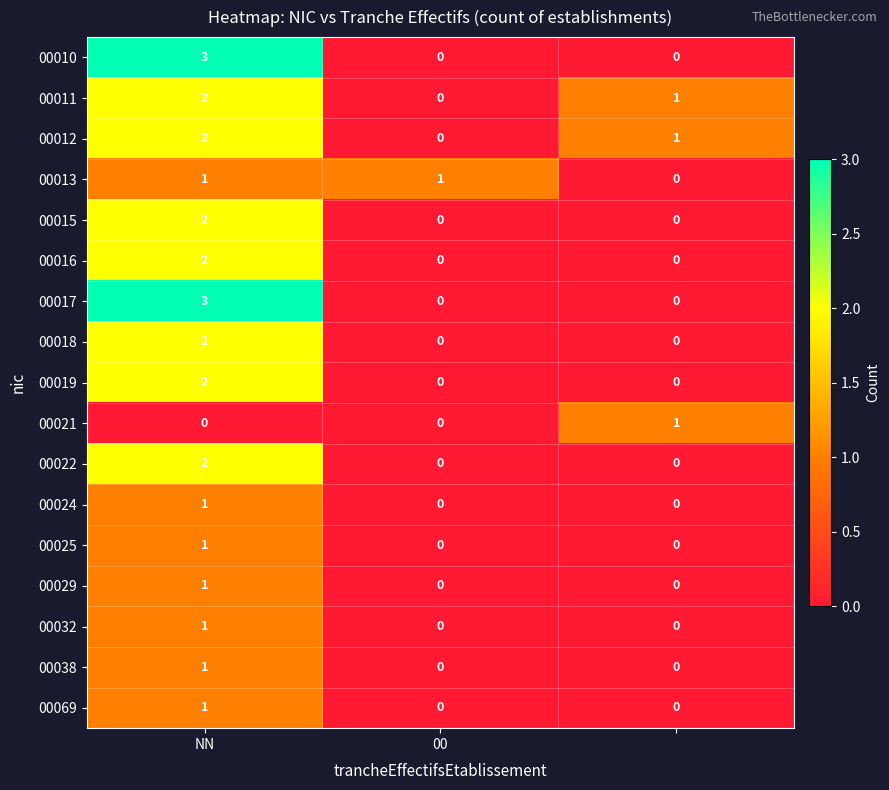

At how many categories does at least one series exceed 0?

3